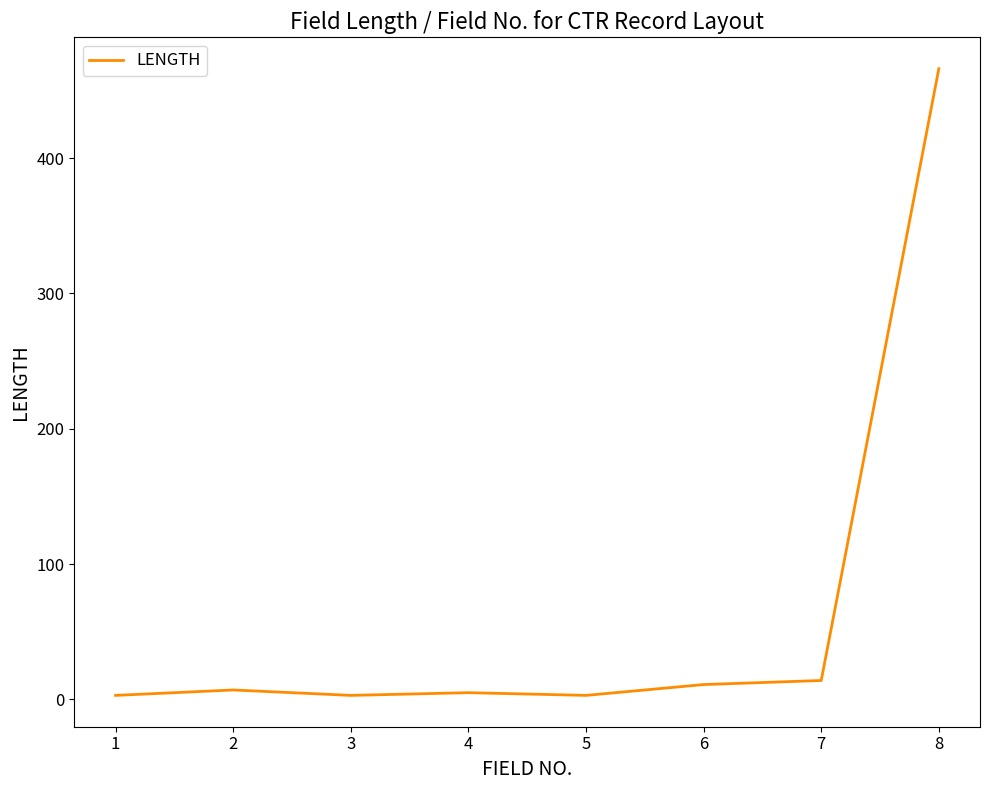

What is the average value?

64